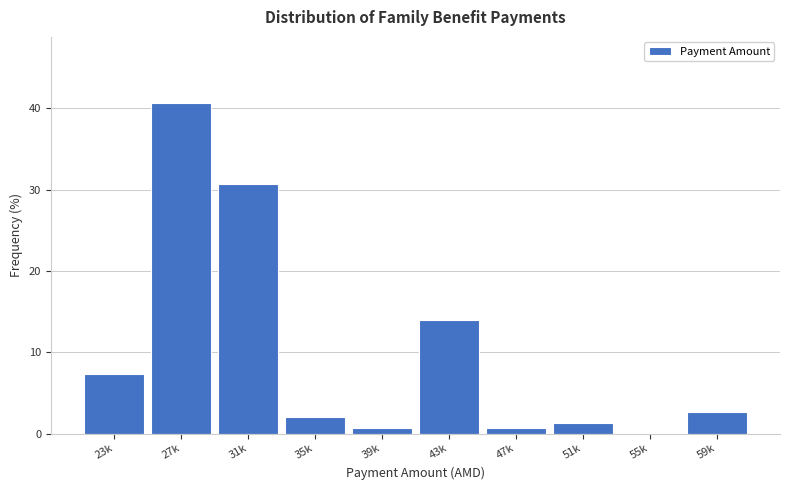

Reading right to left, list all the values displayed in this chart.

59k=2.7	55k=0.0	51k=1.3	47k=0.7	43k=14.0	39k=0.7	35k=2.0	31k=30.7	27k=40.7	23k=7.3